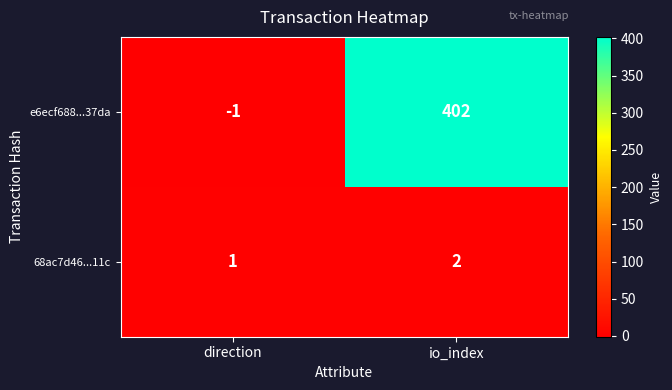

Where is 68ac7d46...11c nearest to the value 1?

direction